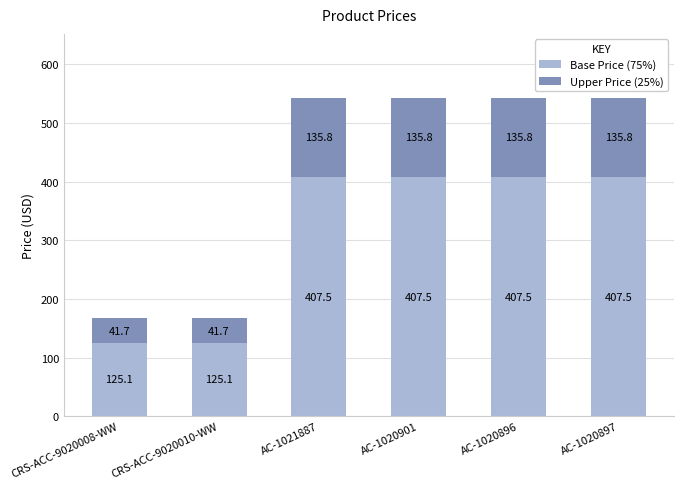

What is the difference between the maximum and minimum values in the Base Price (75%) series?

282.4